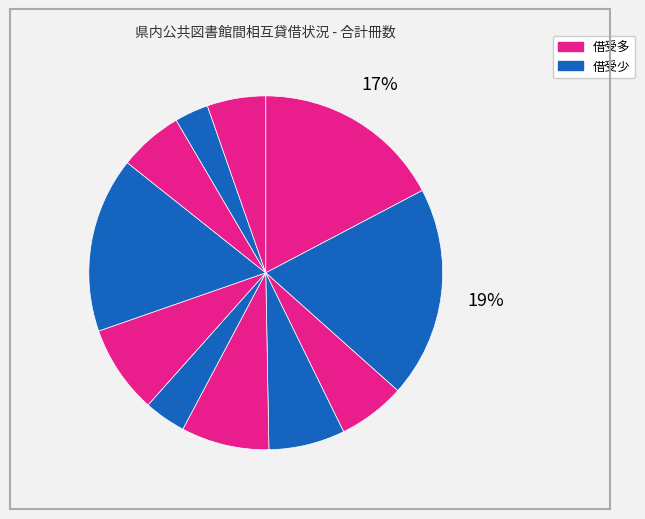

How many slices are in this pie chart?

11